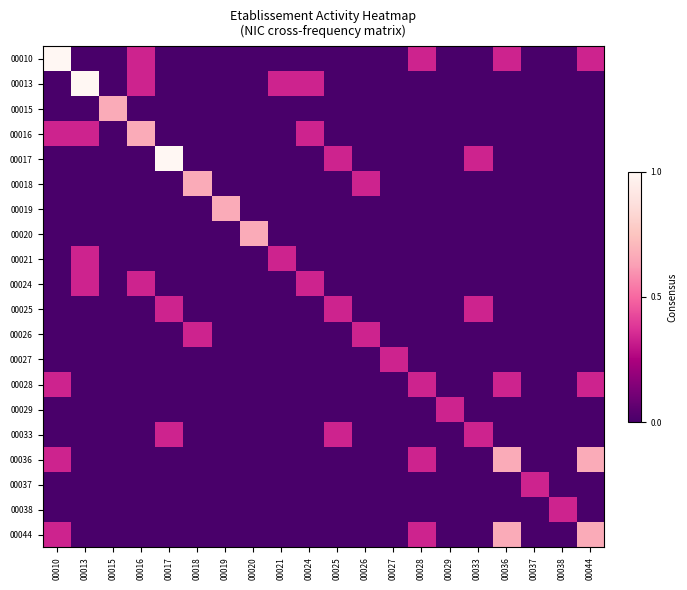

How many categories are shown in the chart?

20